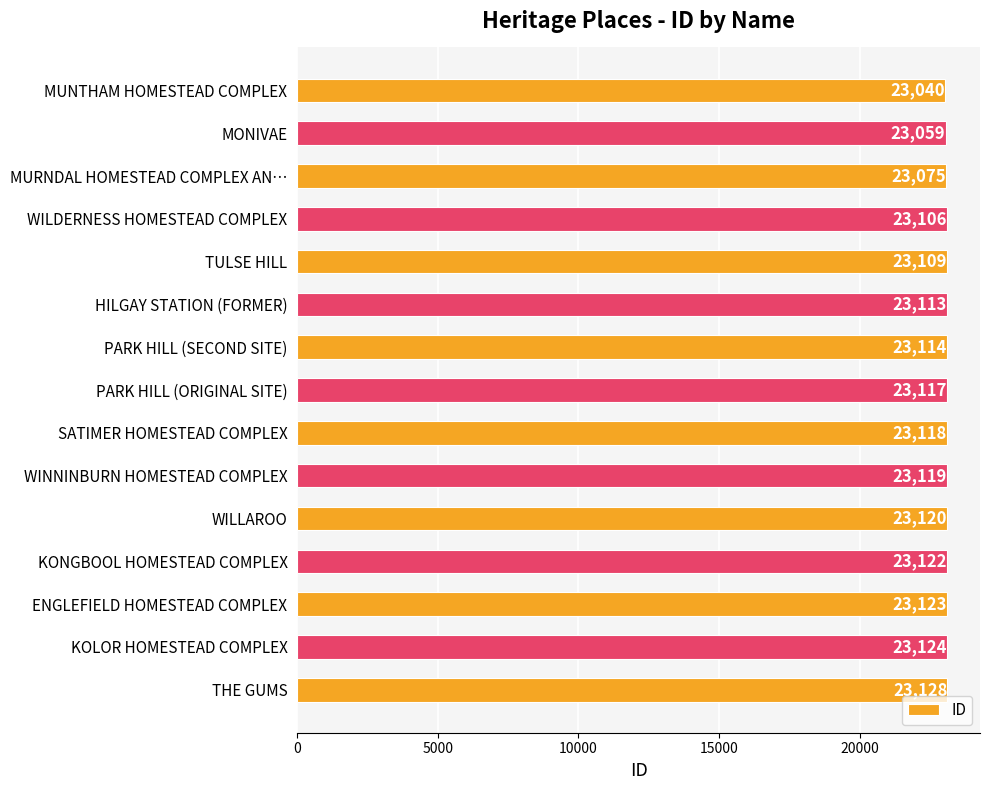

What is the average value?

23106